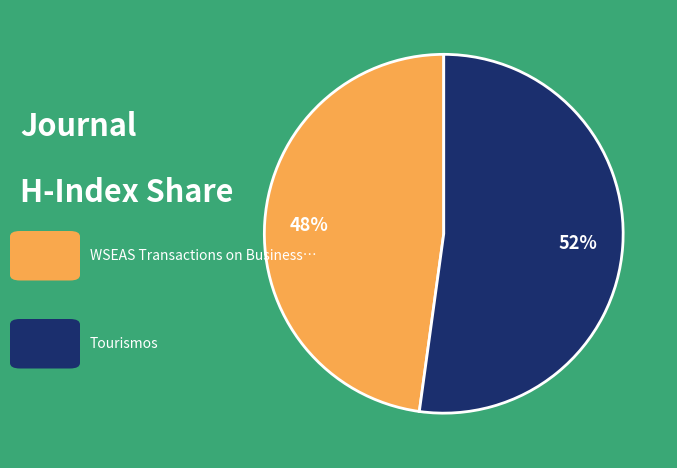

To the nearest percent, what is the average slice percentage?

50%